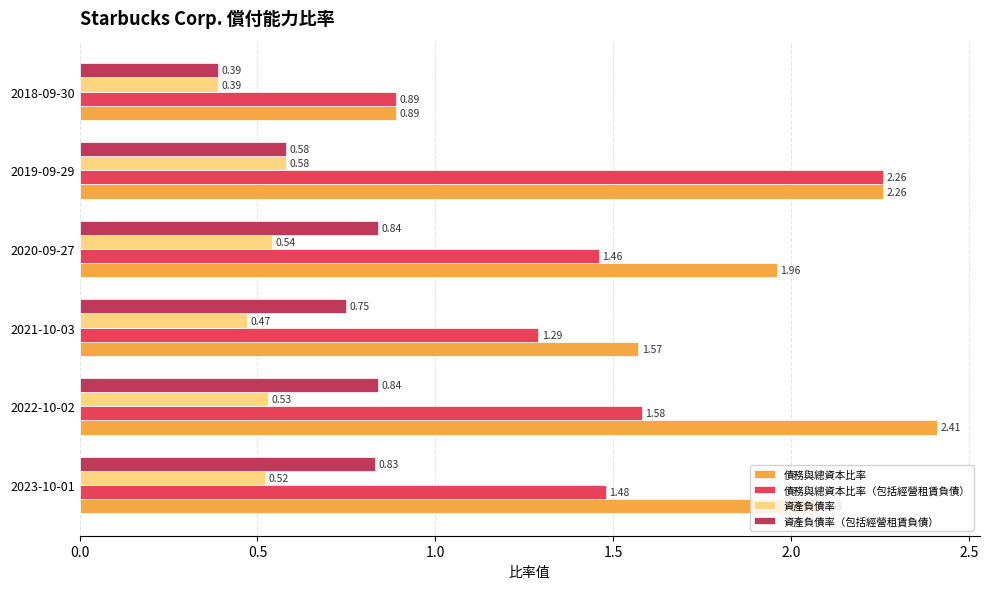

What is the sum of the 債務與總資本比率（包括經營租賃負債） values at 2020-09-27 and 2018-09-30?

2.4